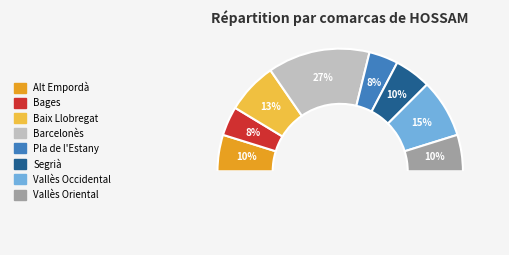

Is it true that Baix Llobregat is 21% of the pie?

False